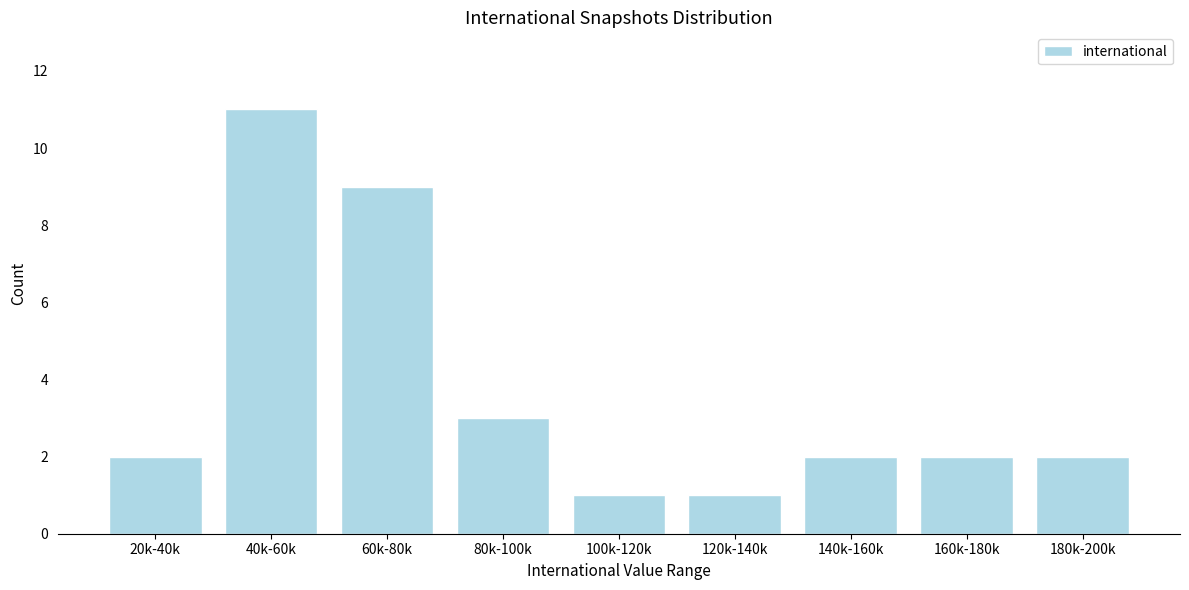

Reading left to right, transcribe all the data shown in this chart.

20k-40k=2	40k-60k=11	60k-80k=9	80k-100k=3	100k-120k=1	120k-140k=1	140k-160k=2	160k-180k=2	180k-200k=2